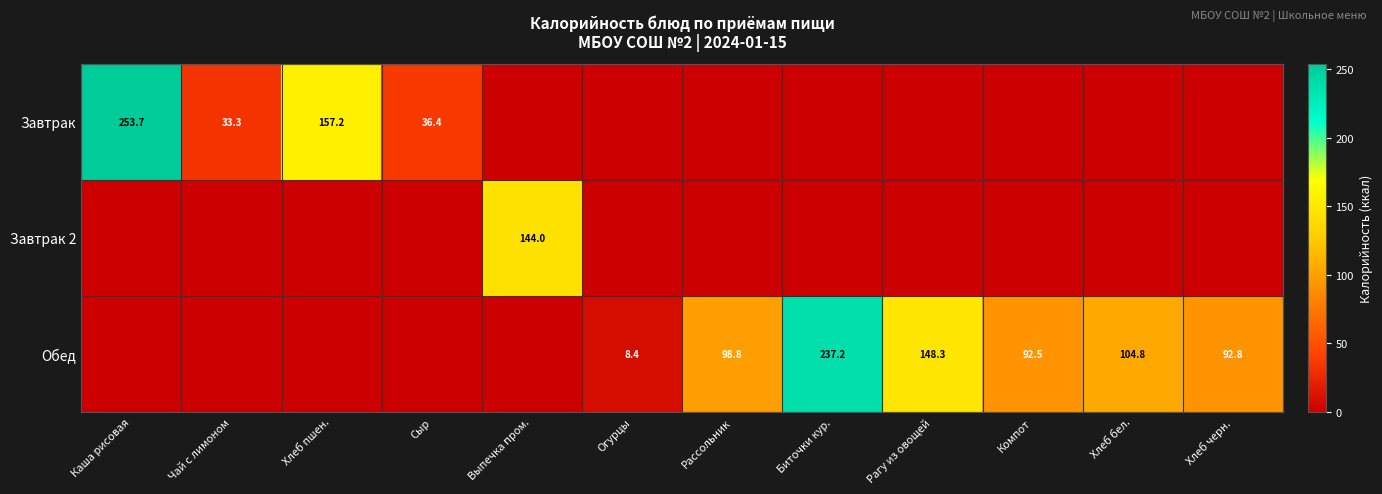

True or false: Завтрак has a value of 33.3 at Чай с лимоном.

True